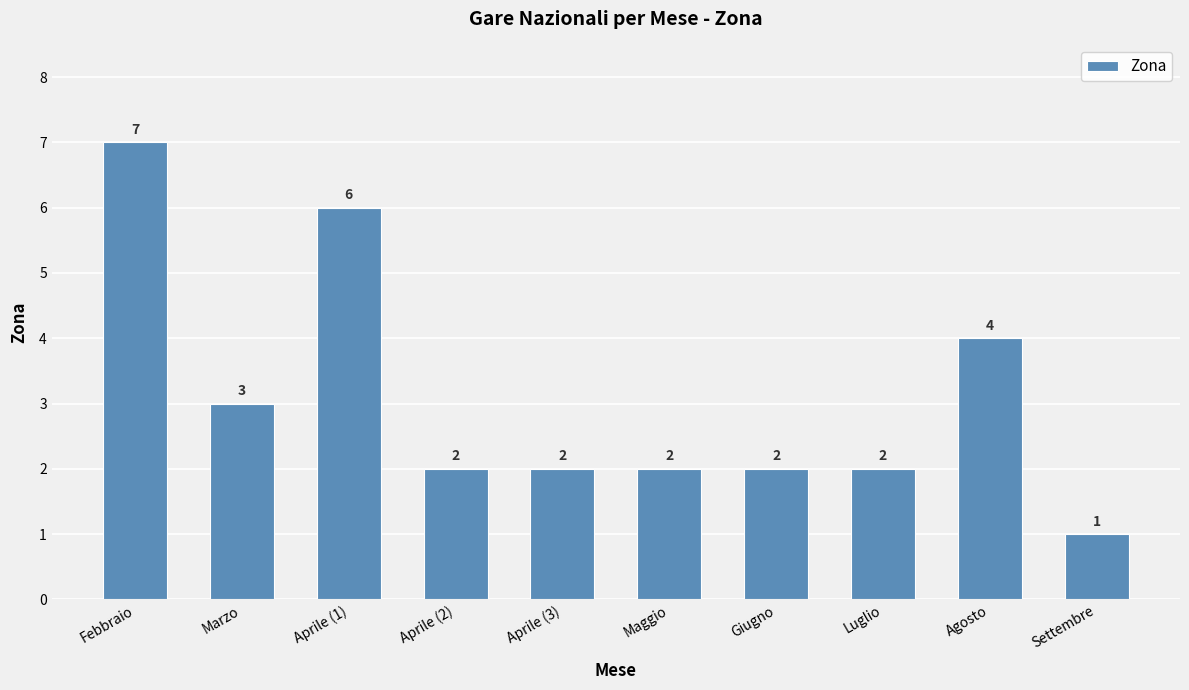

What is the ratio of the value at Maggio to the value at Febbraio?

0.3